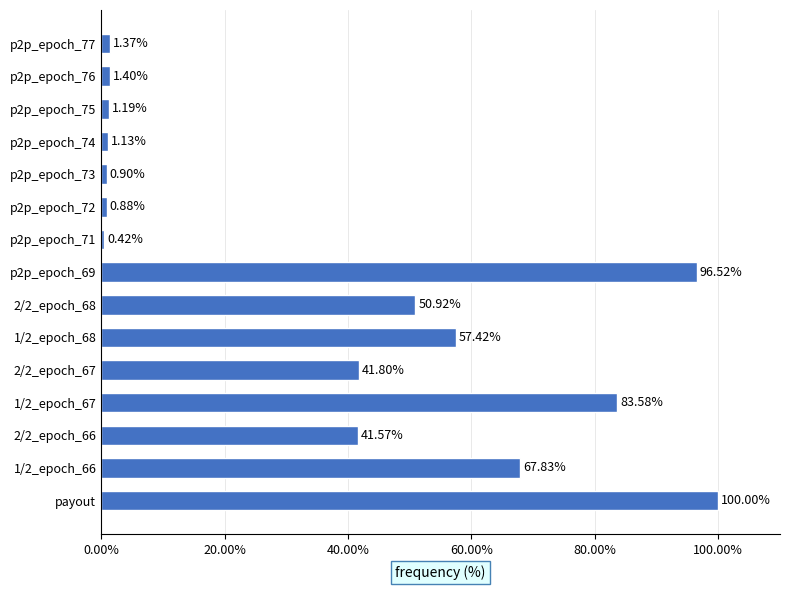

Where is the data nearest to the value 50?

2/2_epoch_68